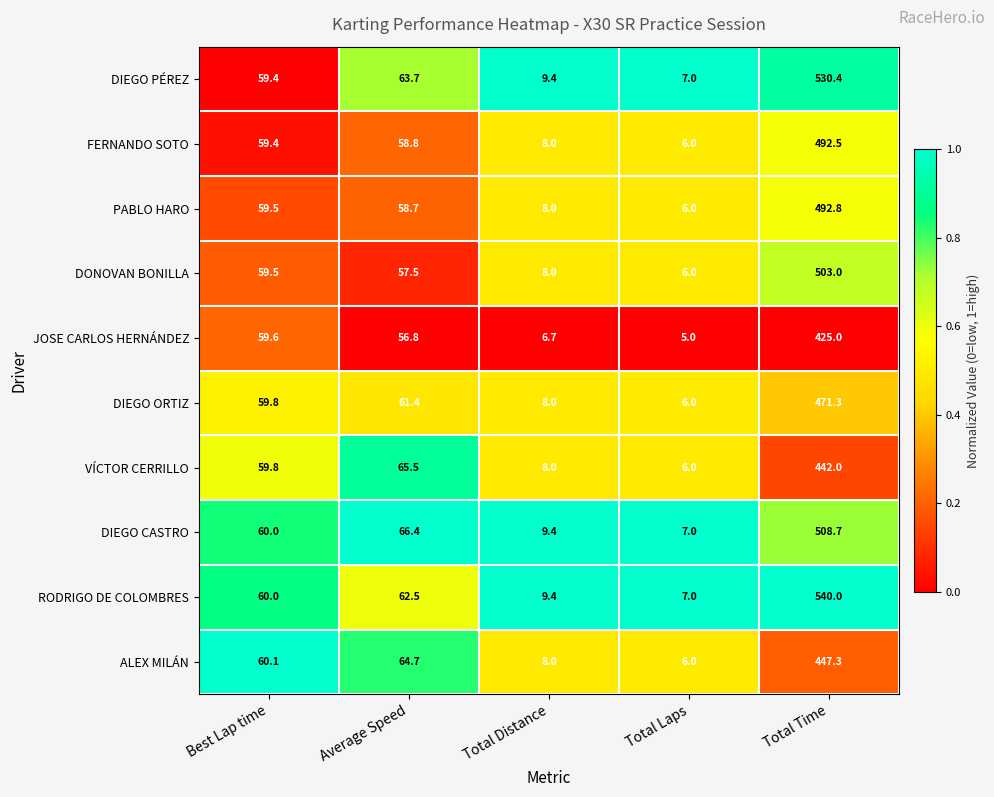

What is the spread (max minus min) of values at Average Speed?

9.6